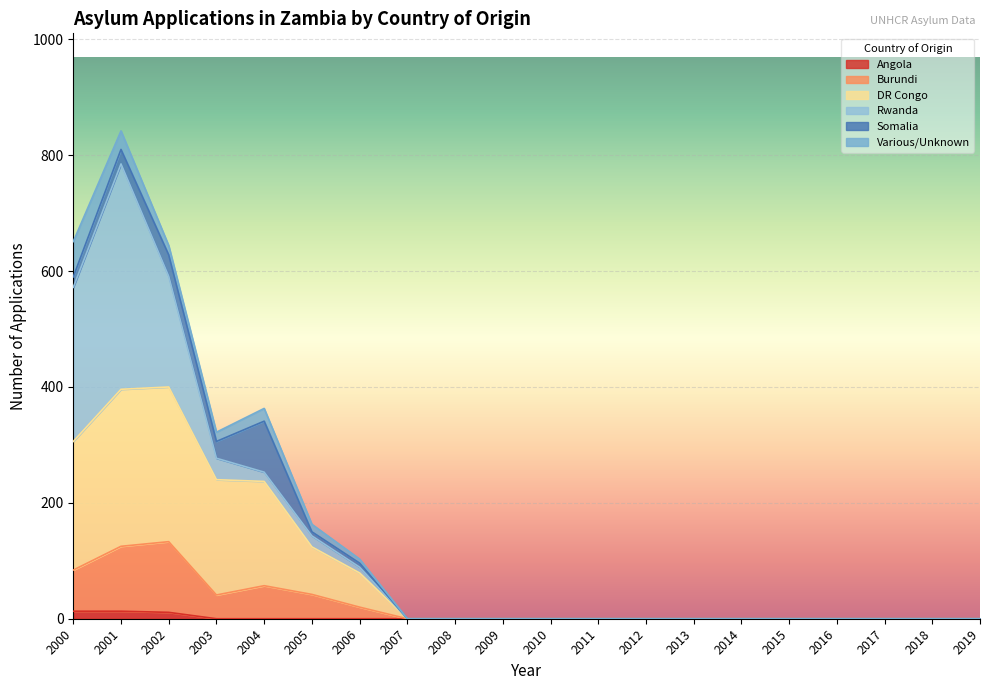

At which category is the sum across all series the highest?

2001